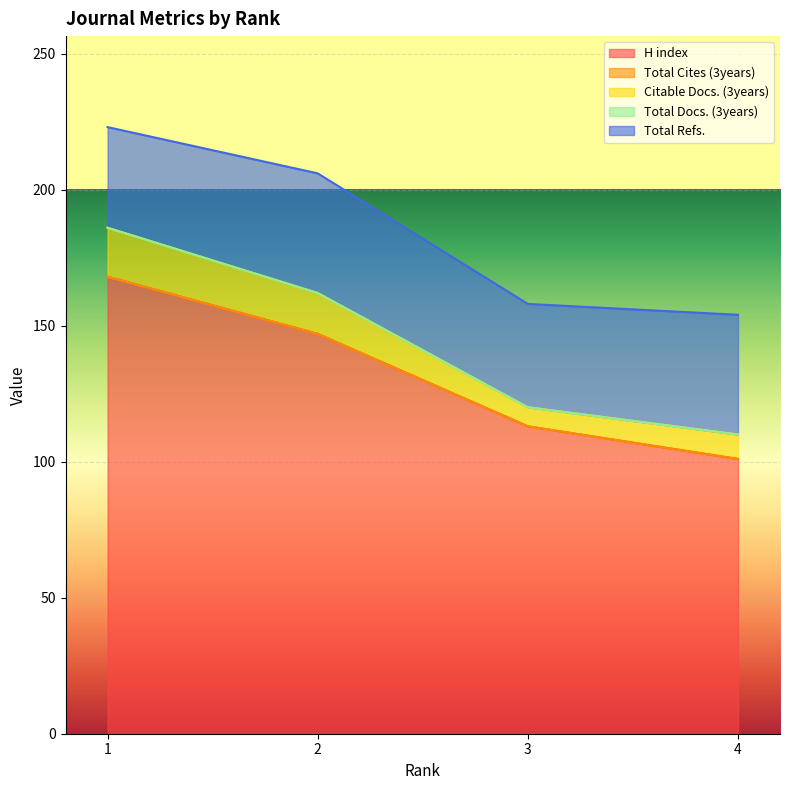

Is it true that Total Refs. equals 44 at 2?

True